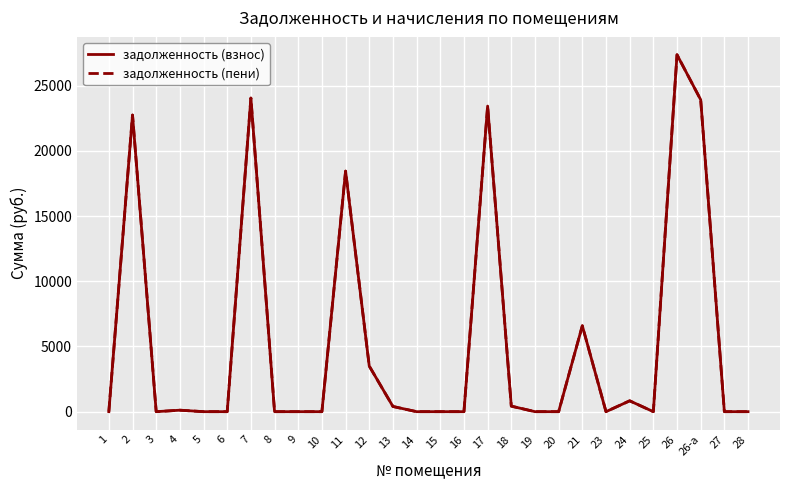

How many lines are shown in the chart?

2